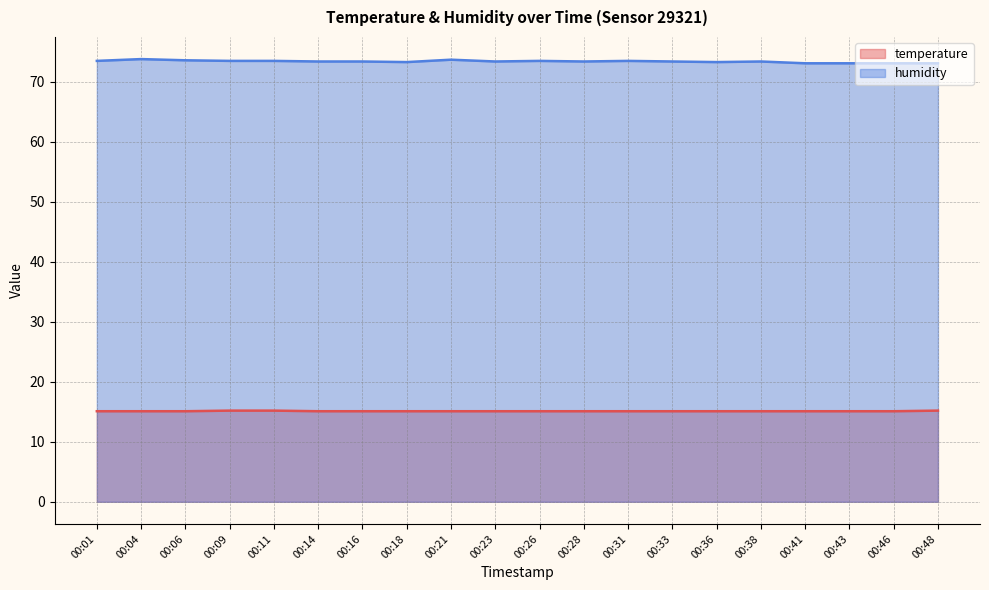

What is the difference between the maximum and minimum values in the humidity series?

0.7